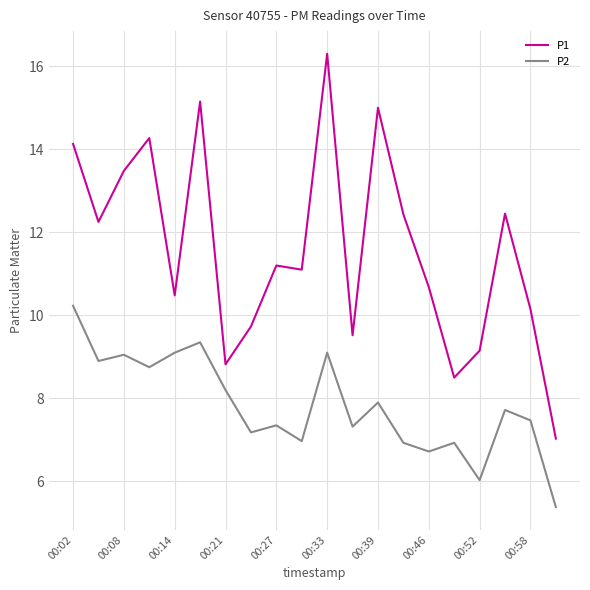

Which series has the largest total across all categories?

P1